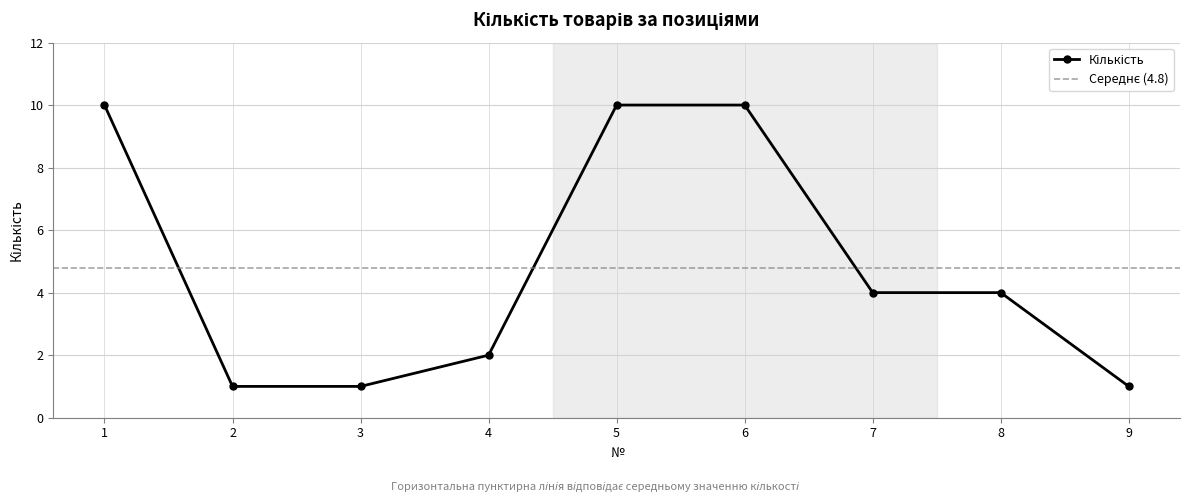

At which label does the data first exceed 4?

1